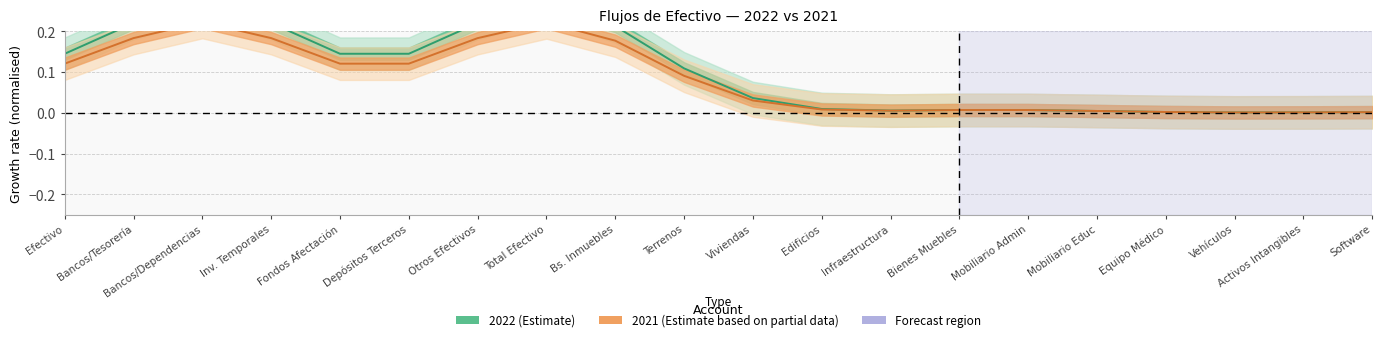

Rank the series by their maximum value, from highest to lowest.

2022 (Estimate), 2021 (Partial)